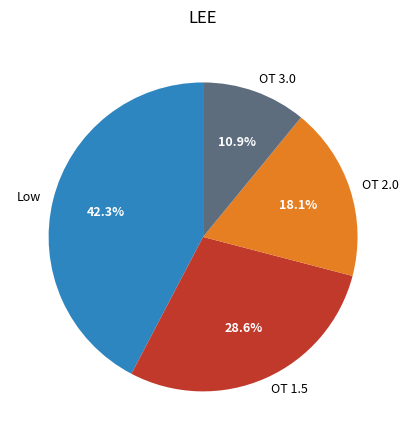

Which category has the biggest portion of the pie?

Low